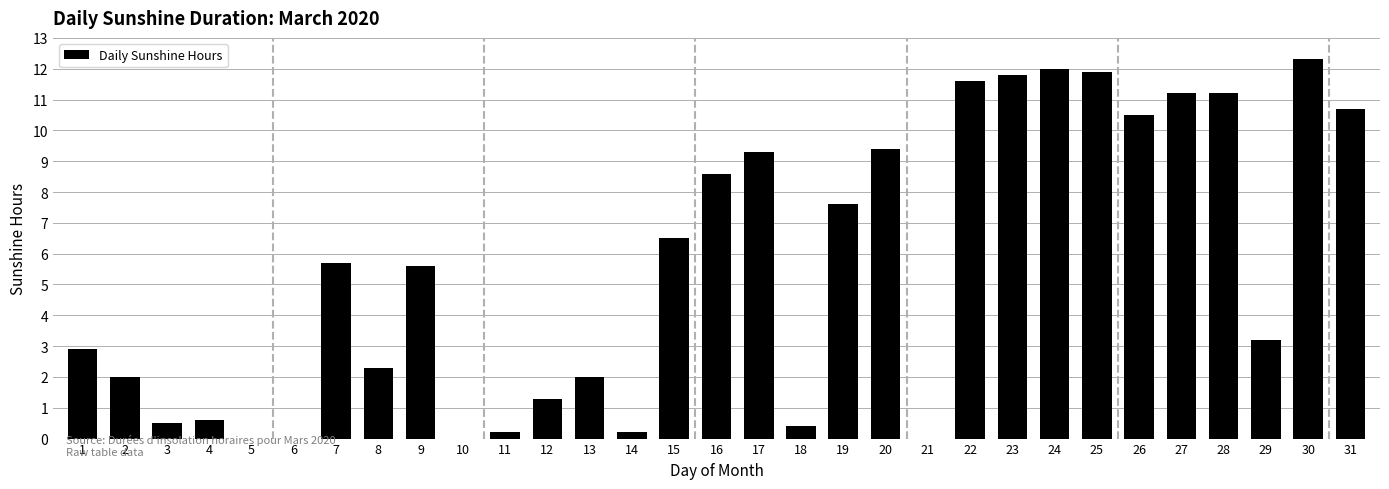

What is the sum of the values at 1 and 29?

6.1